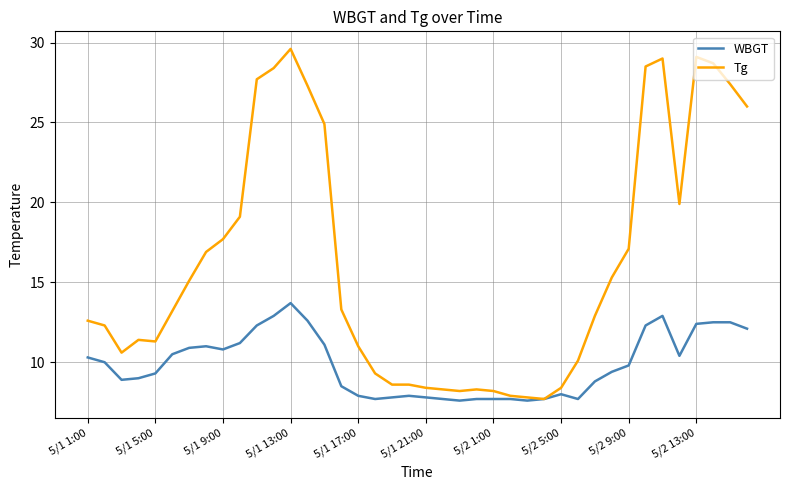

What is the minimum value for Tg?

7.7